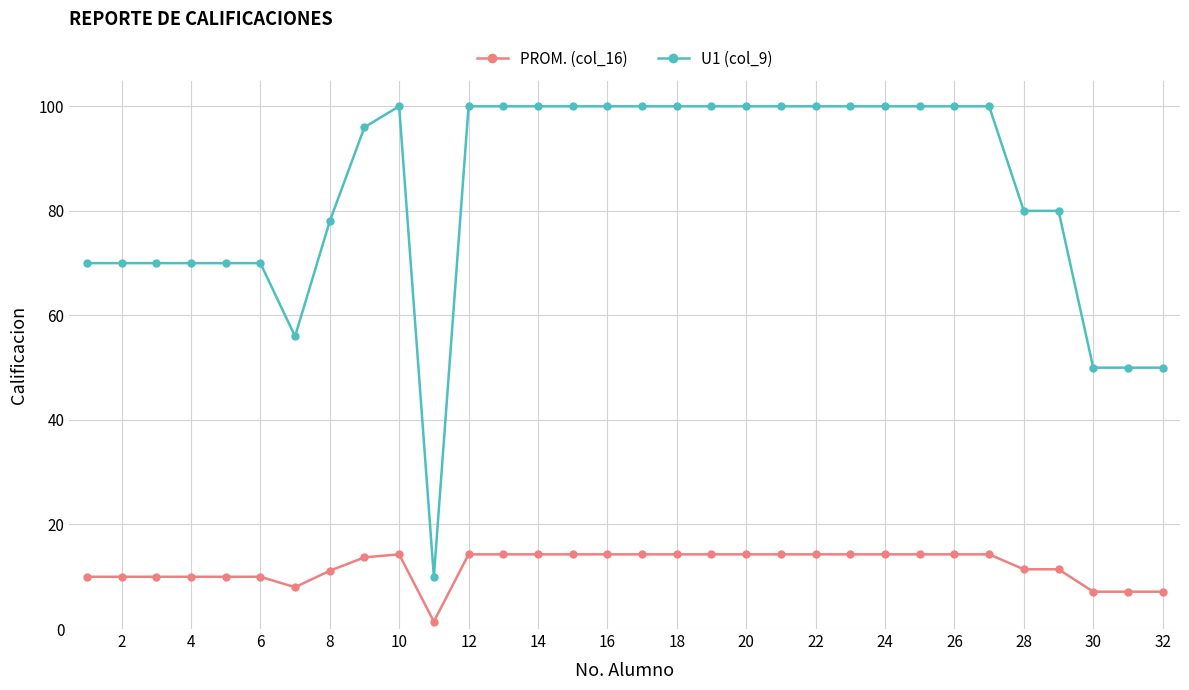

How many values in the U1 (col_9) series are below 100?

15